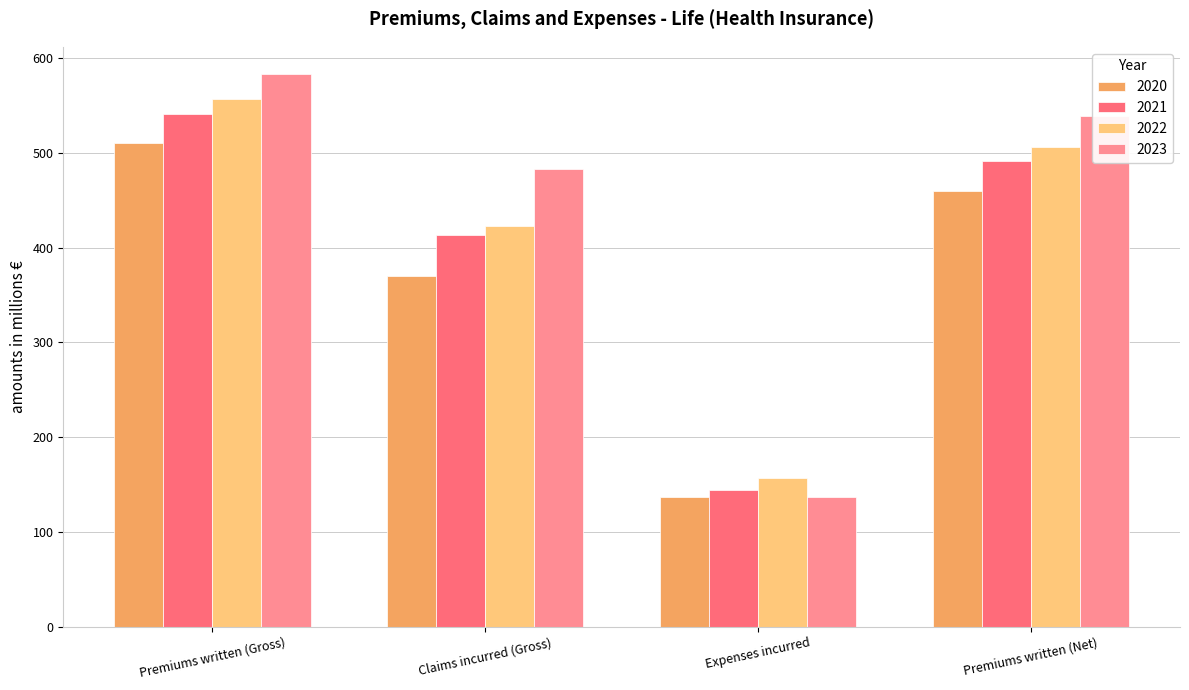

At how many categories does at least one series exceed 356?

3